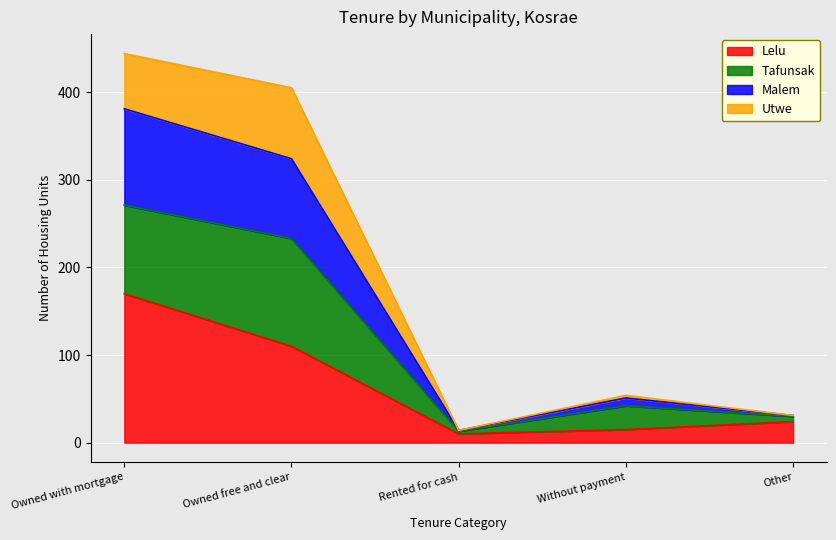

What is the lowest value of the Lelu series?

10